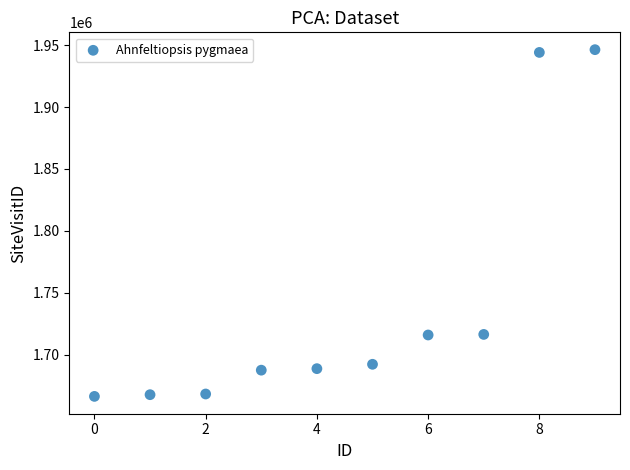

What is the average Y value?

1739271